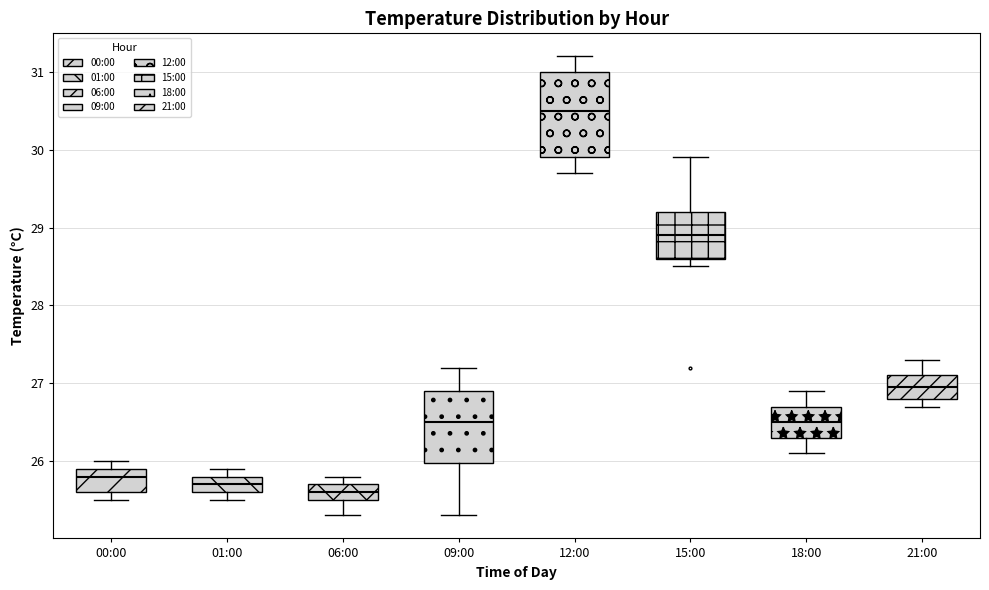

Which box's median line is the highest?

12:00